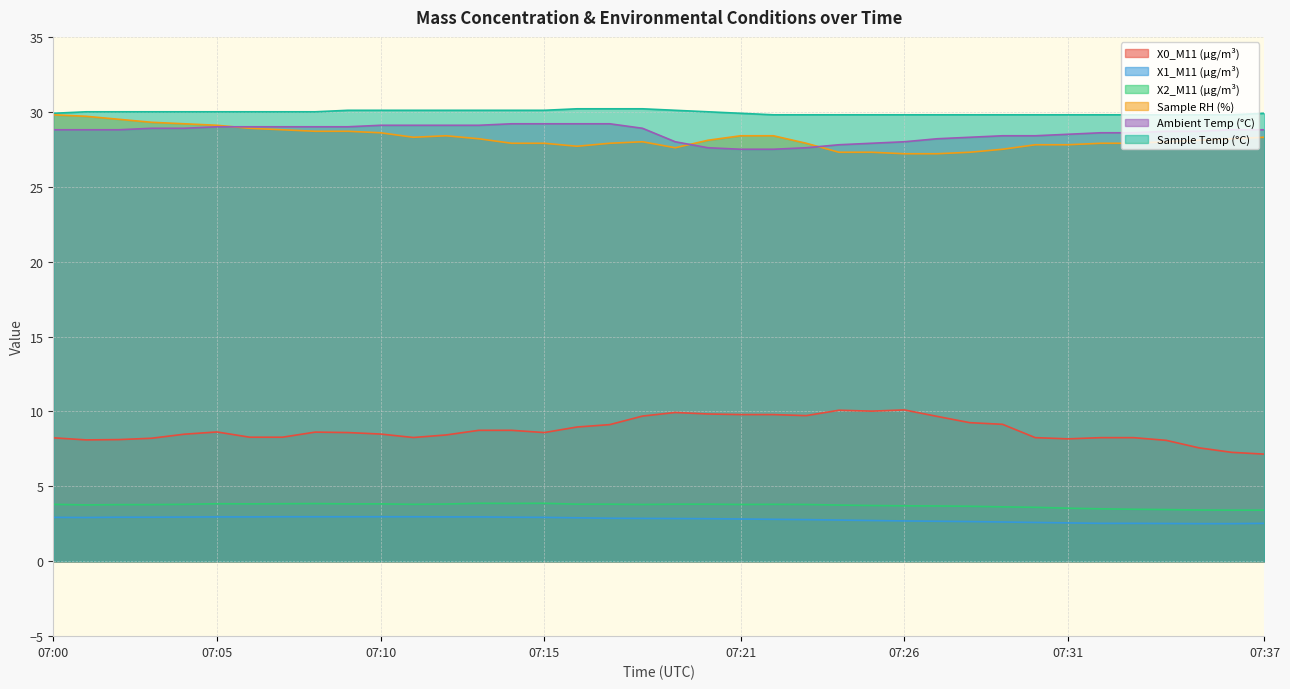

At which label is Ambient Temp (°C) closest to 28?

07:19